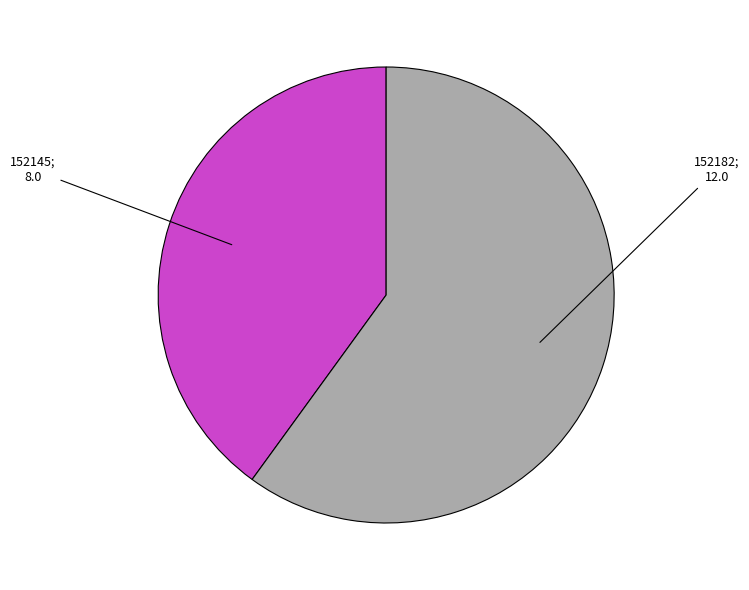

Does any single category account for the majority?

Yes